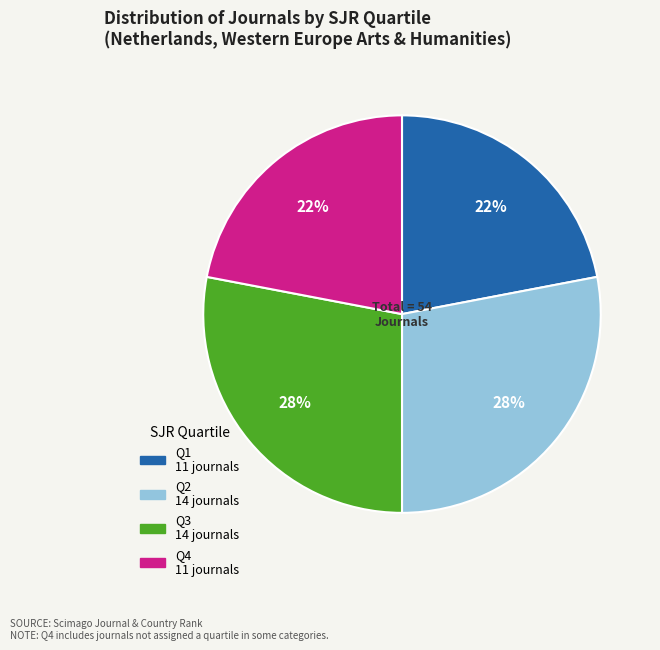

The Q1 slice represents 28% of the pie. True or false?

False